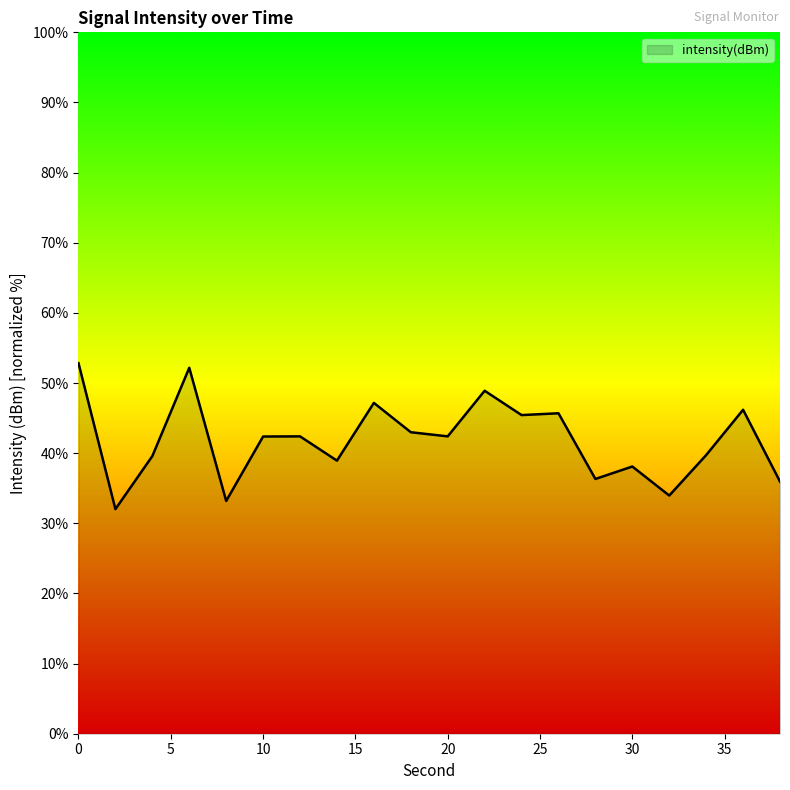

What is the maximum value shown in the chart?

52.8